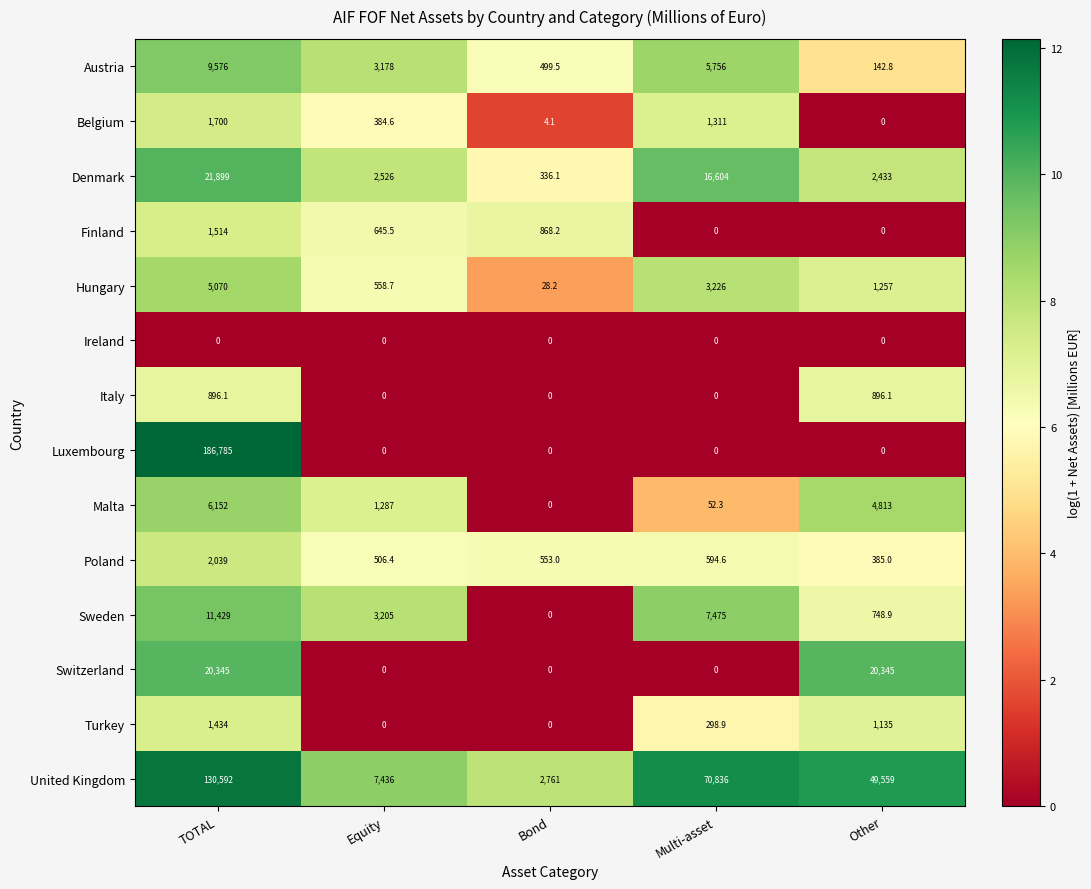

Rank the series by their maximum value, from highest to lowest.

Luxembourg, United Kingdom, Denmark, Switzerland, Sweden, Austria, Malta, Hungary, Poland, Belgium, Finland, Turkey, Italy, Ireland